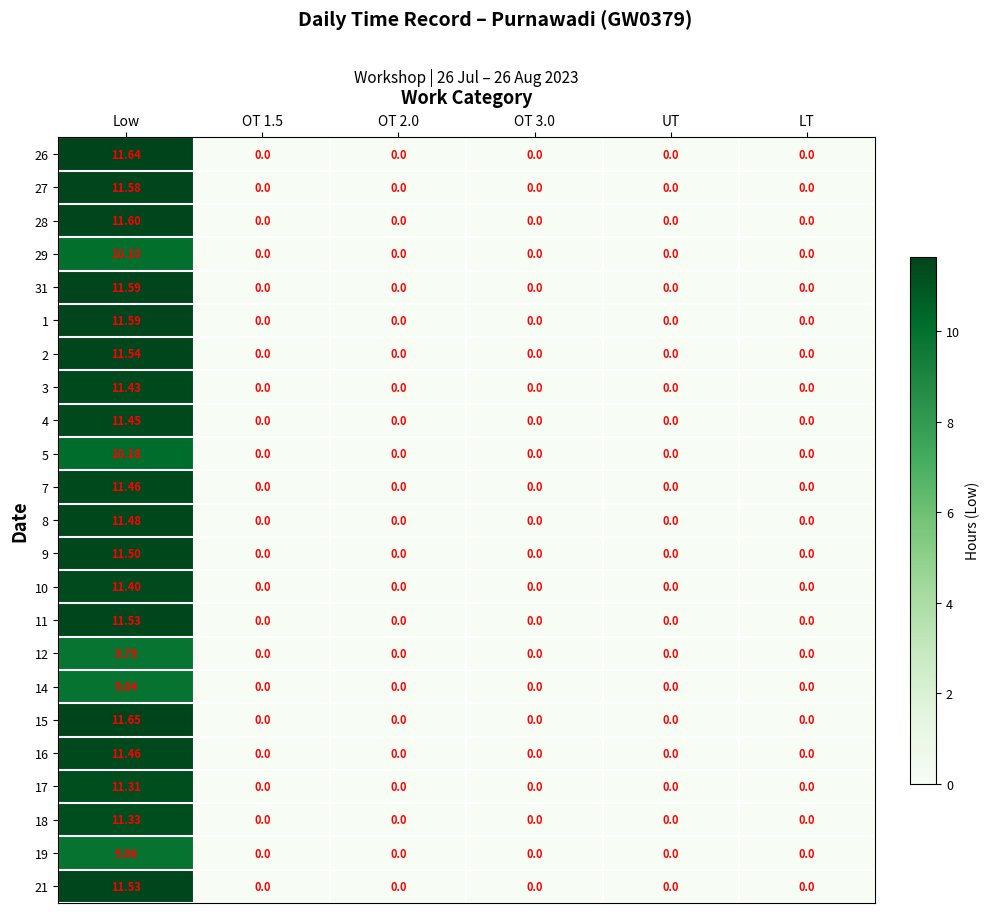

Which category has the highest value in the 10 series?

Low